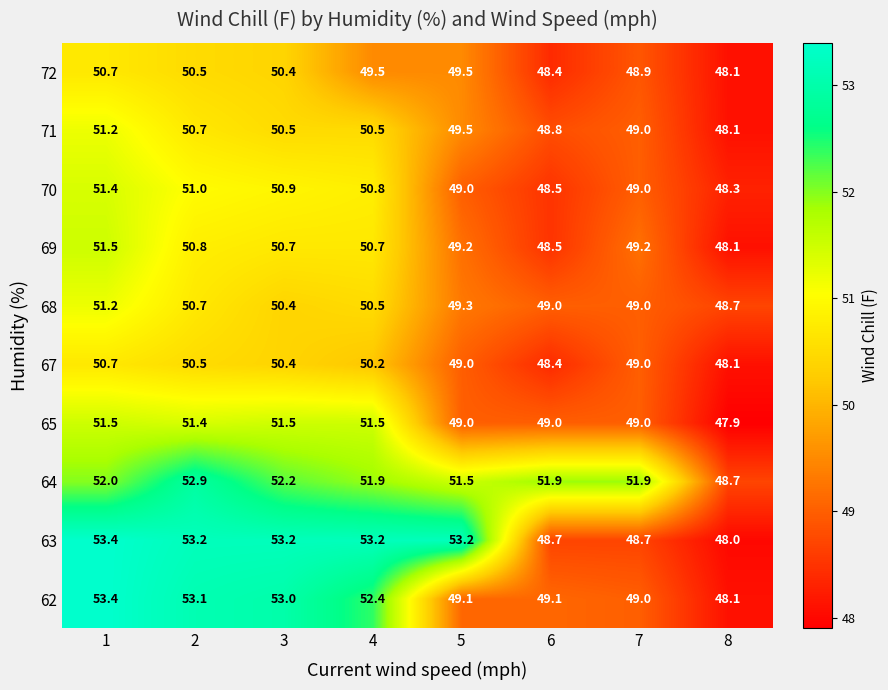

What value does the 68 series have at 7?

49.0